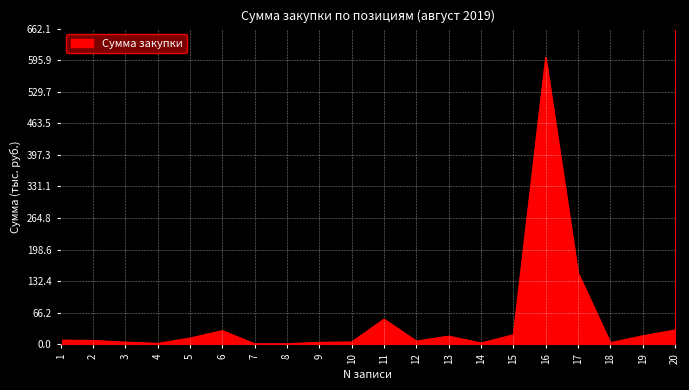

At which category does the chart reach its peak across all series?

16